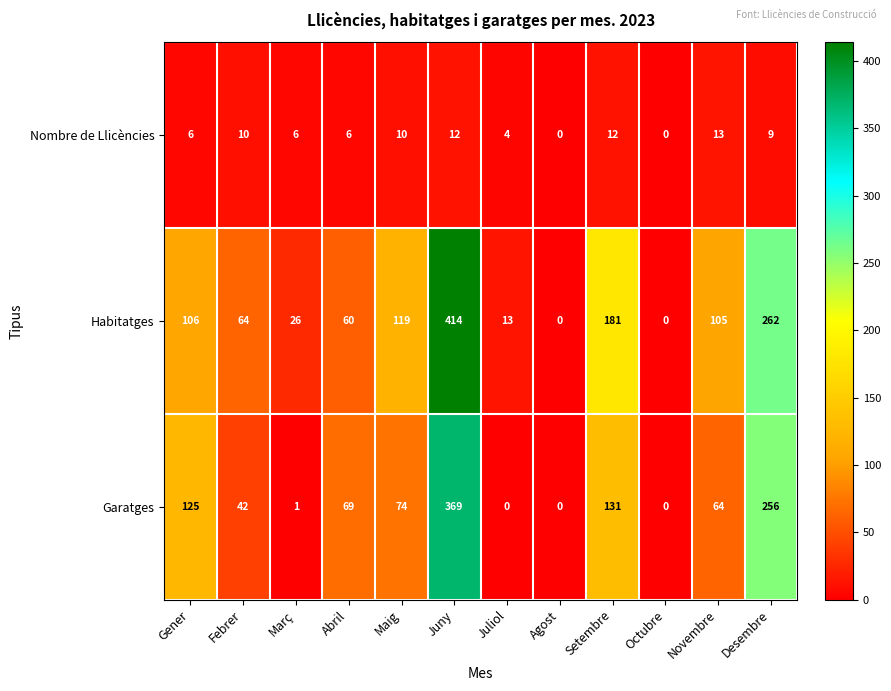

Where is Habitatges nearest to the value 207?

Setembre